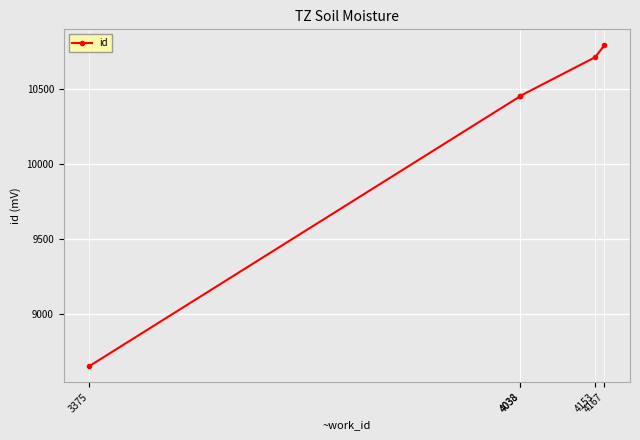

Reading left to right, what are all the values shown in this chart?

8652	10455	10457	10715	10794